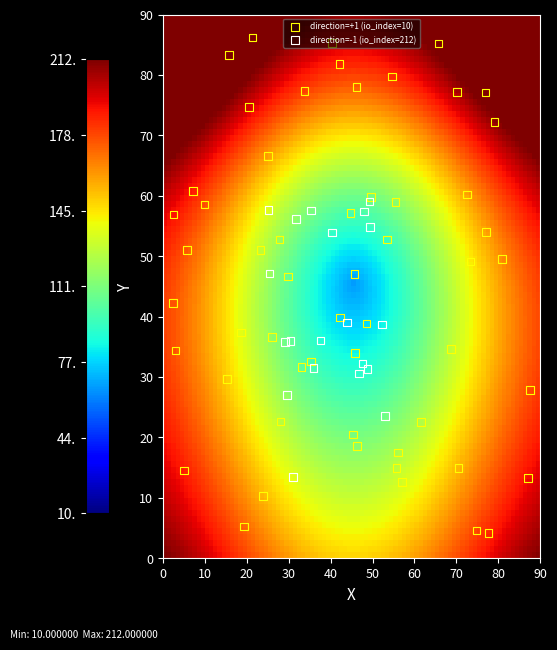

What is the sum of the tx_65d8e7 values at io_index and direction?

11